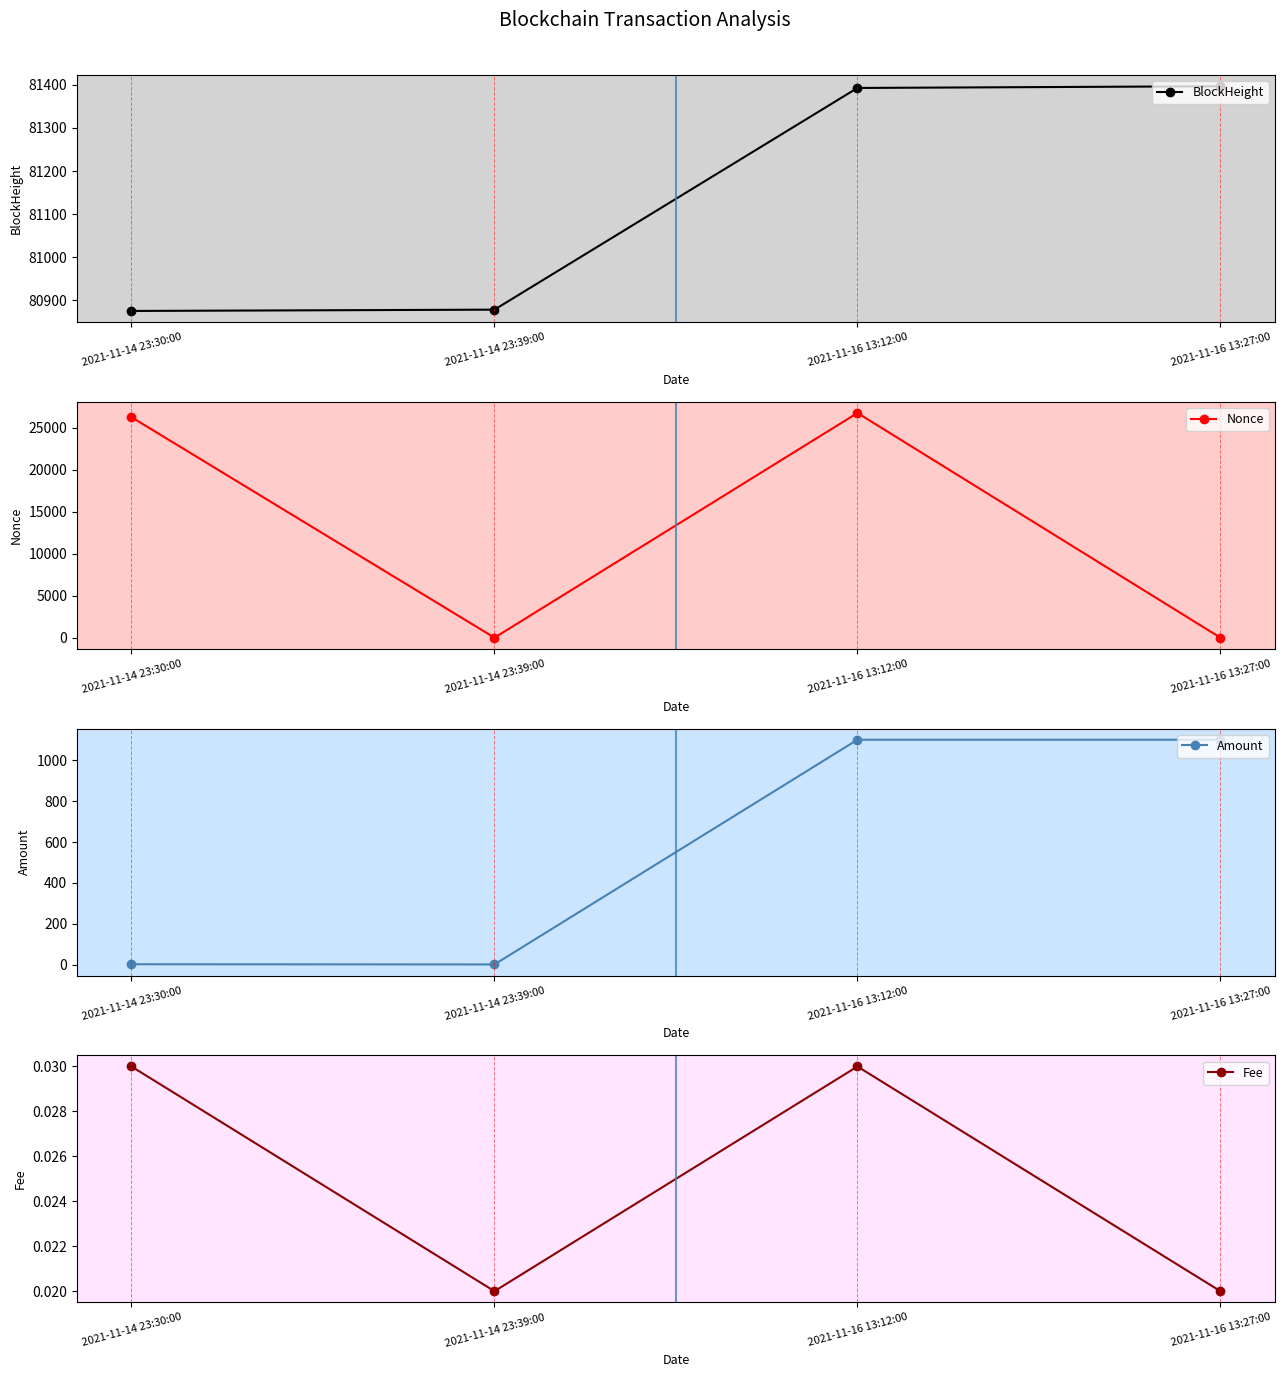

Between 2021-11-14 23:39:00 and 2021-11-16 13:27:00, which series saw the biggest shift?

Amount